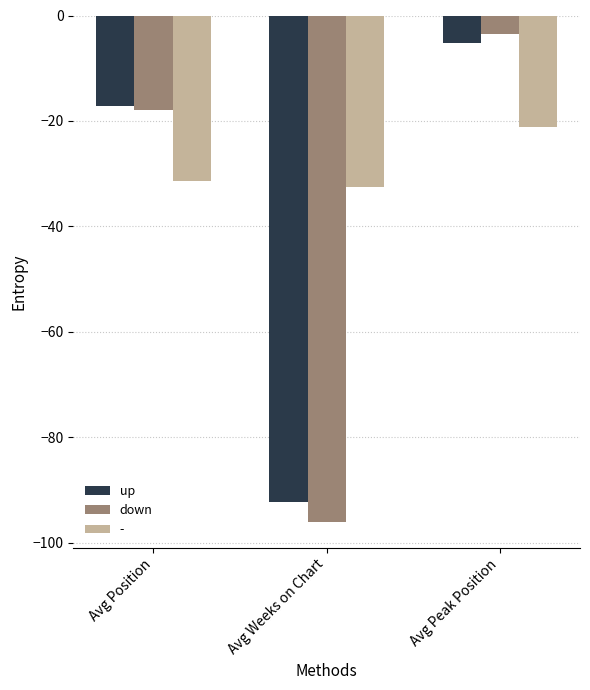

At which category is the sum across all series the highest?

Avg Peak Position